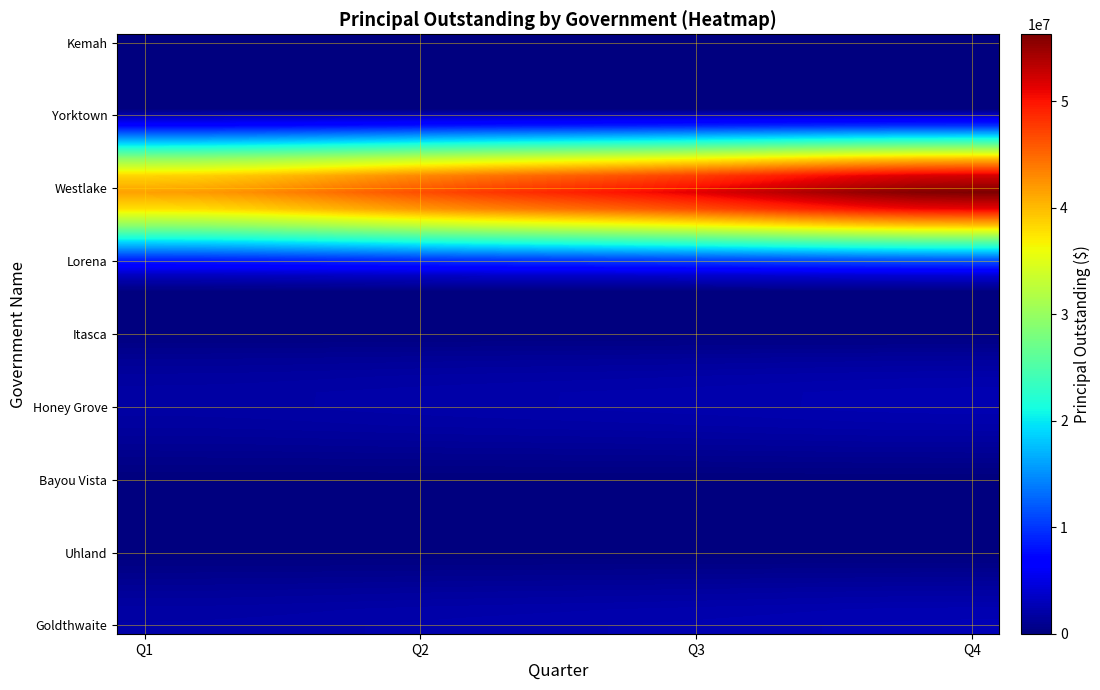

What is the greatest value displayed?

56314409.6